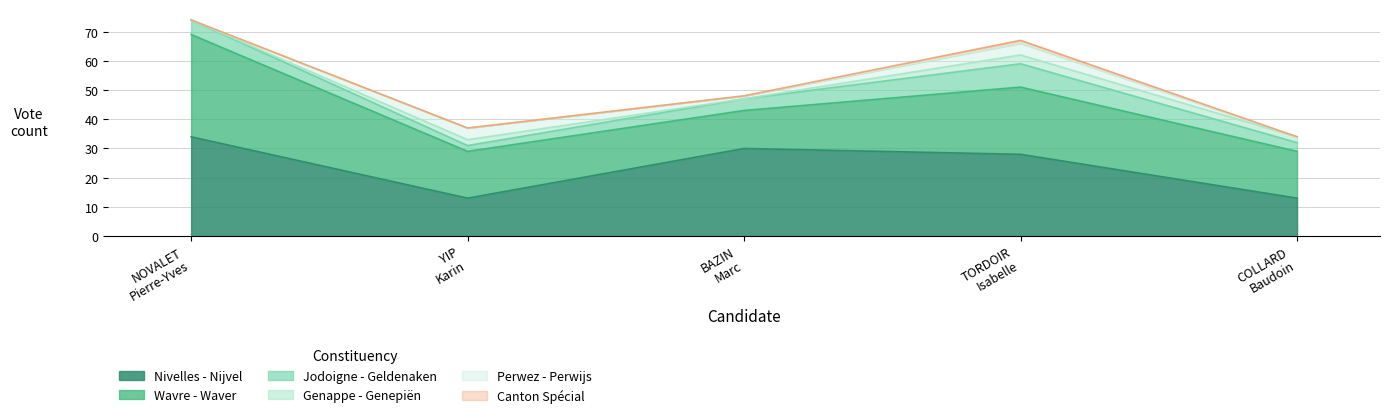

What is the difference between the Wavre - Waver values at BAZIN Marc and TORDOIR Isabelle?

10